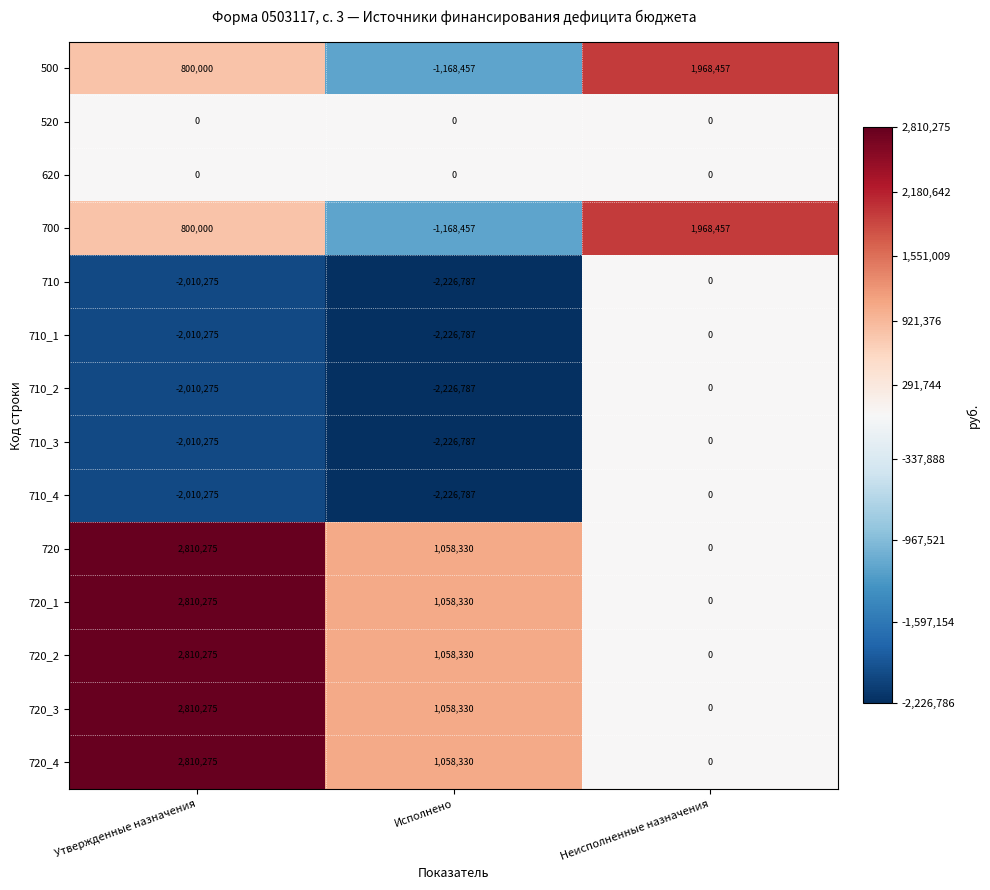

At which label does 710_1 first exceed -2010275?

Неисполненные назначения